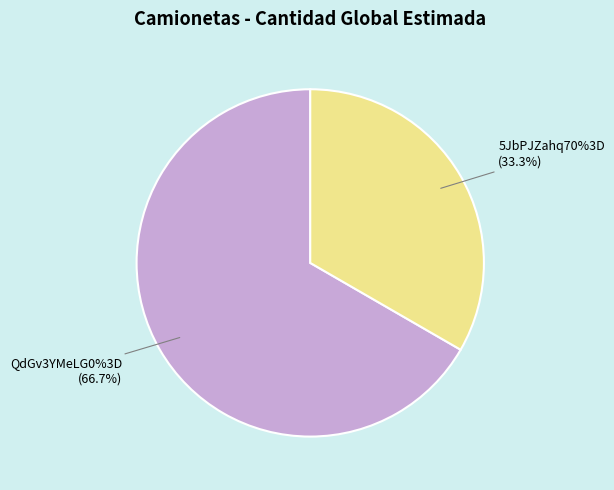

What percentage is the QdGv3YMeLG0%3D slice, to the nearest percent?

67%